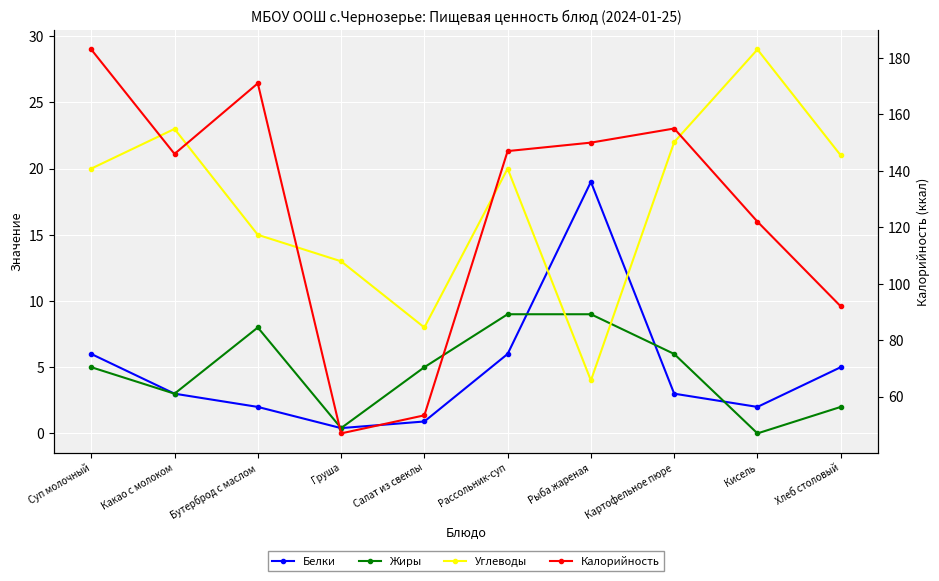

What position from the right is Суп молочный?

10